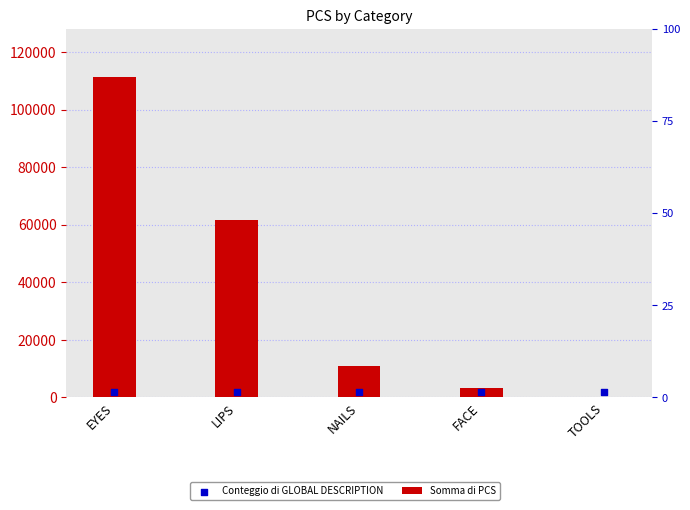

Is the value of Conteggio di GLOBAL DESCRIPTION at TOOLS greater than the value of Somma di PCS at EYES?

No